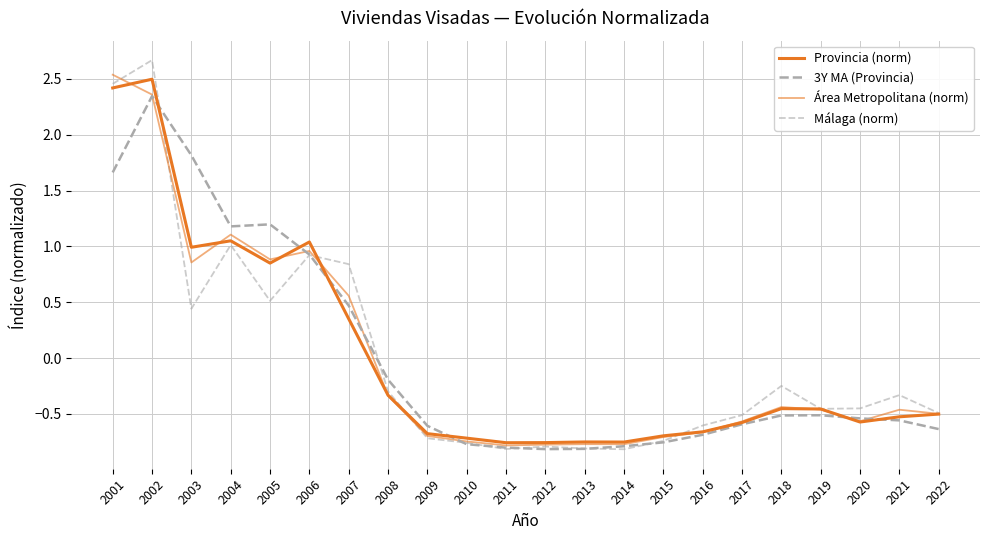

At which label does 3Y MA (Provincia) first exceed 0?

2001